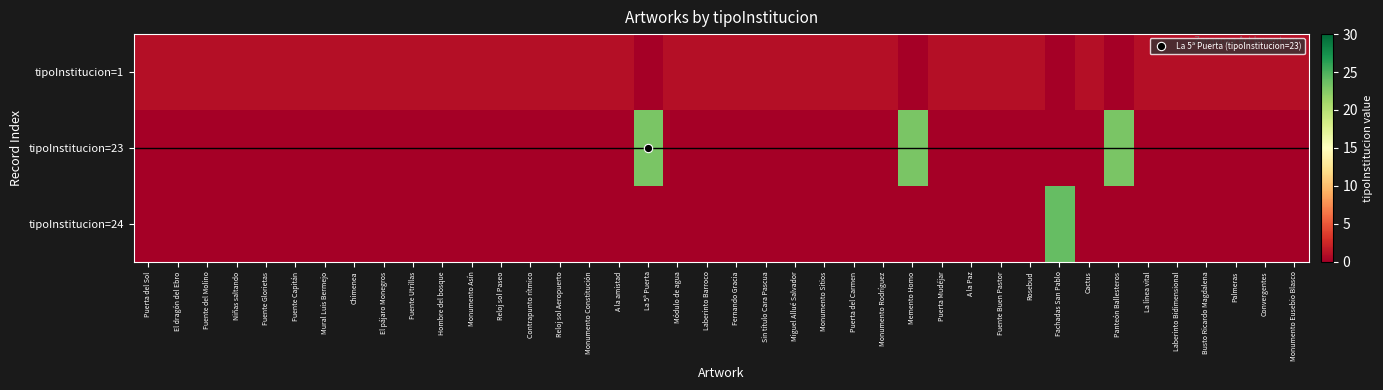

How many distinct data groups are displayed?

3